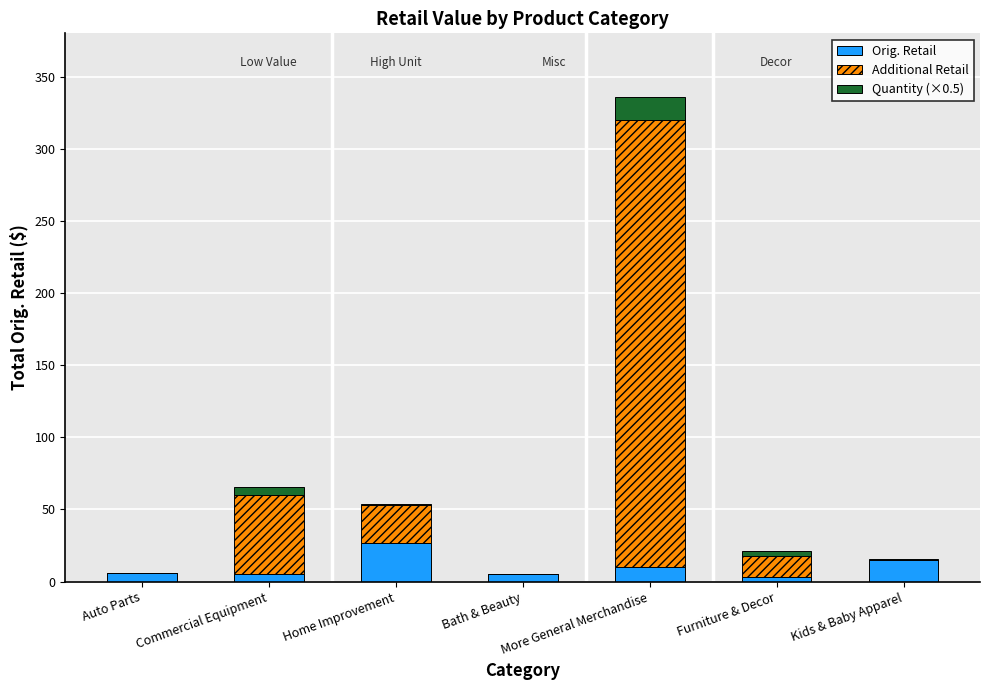

At which category is the sum across all series the highest?

More General Merchandise